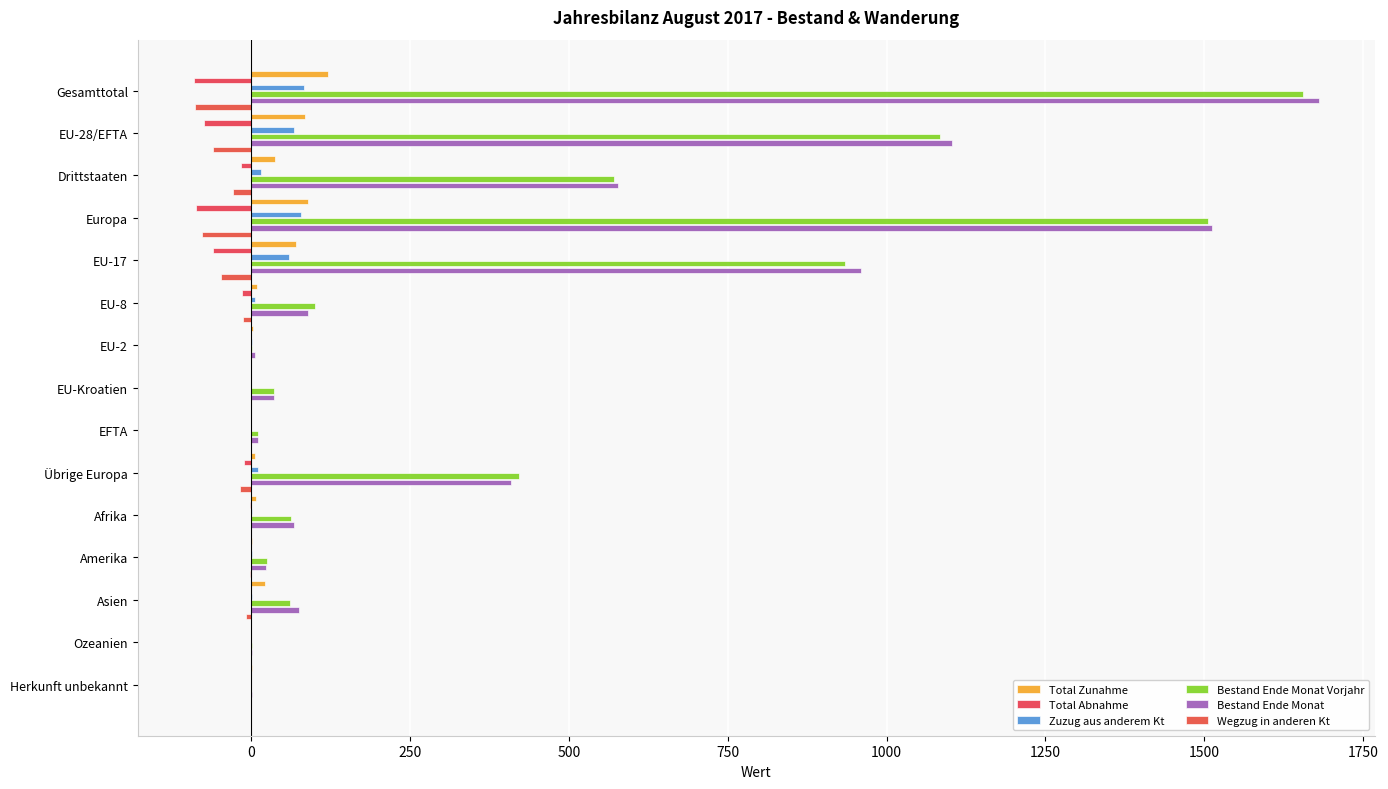

Which category has the highest value across all series?

Gesamttotal